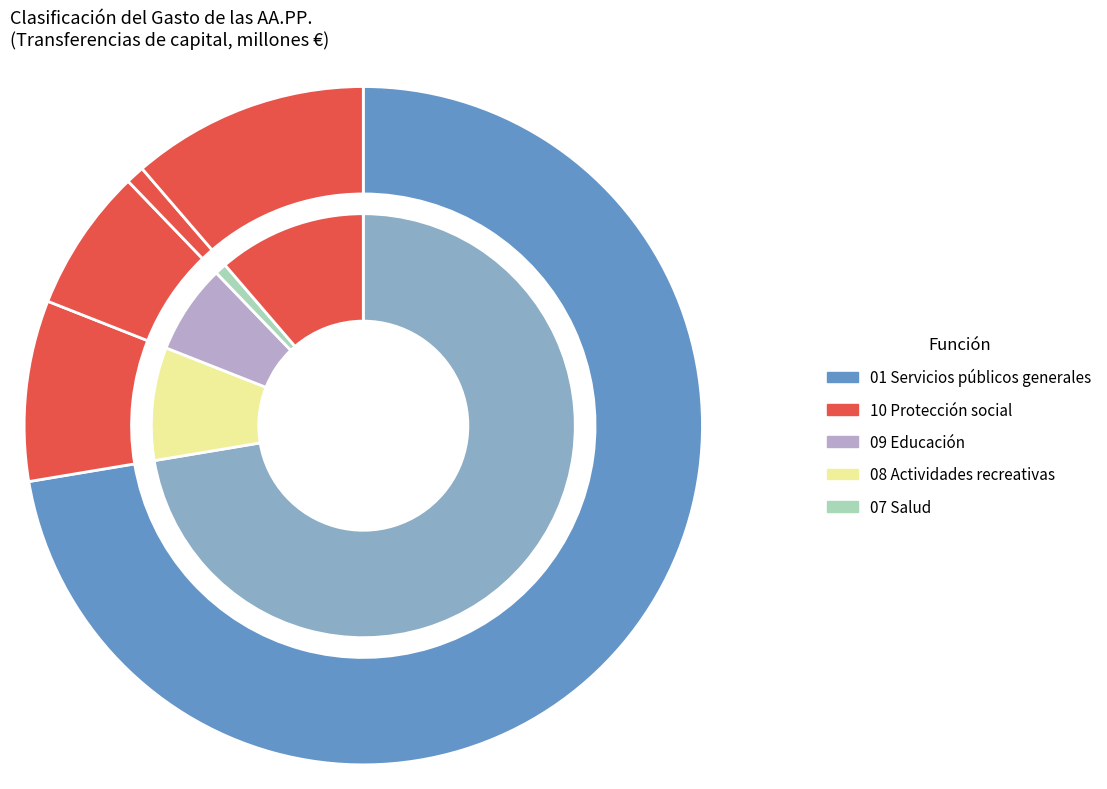

Is there a majority slice in this chart?

Yes